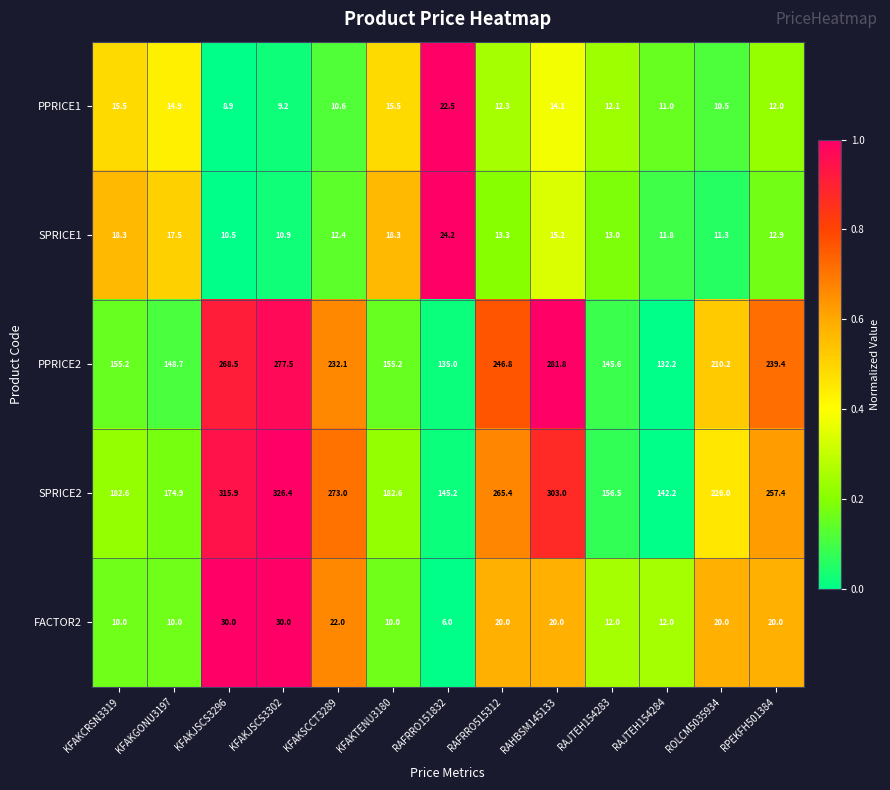

At which label does SPRICE2 reach its minimum?

RAJTEH154284